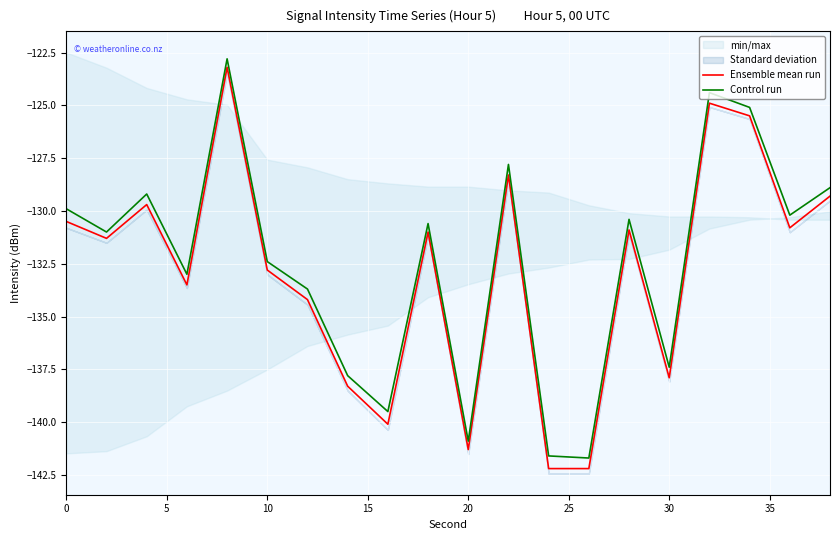

True or false: Ensemble mean run has a value of -216.4 at 19.

False